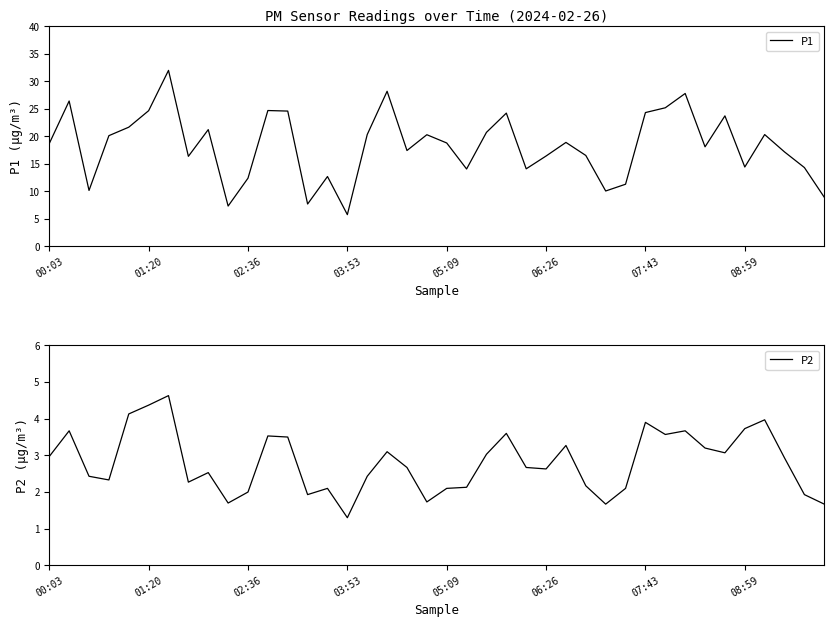

True or false: P1 and P2 cross at least once.

False